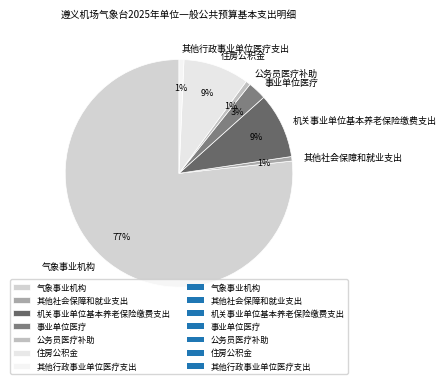

Which slice is the largest?

气象事业机构